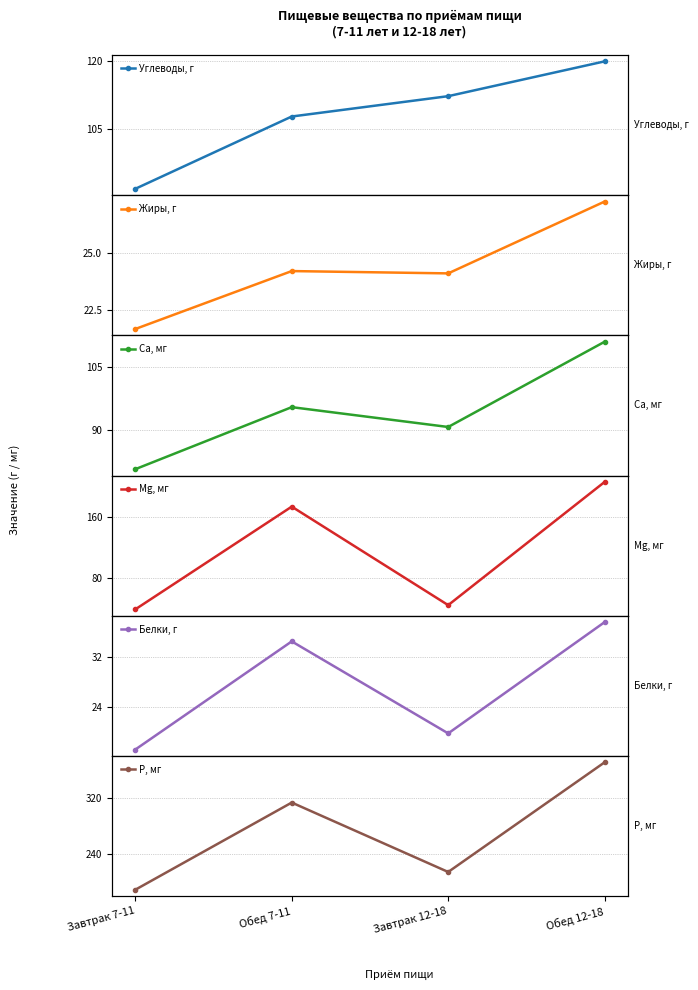

Where is the first local minimum for Р, мг?

Завтрак 12-18